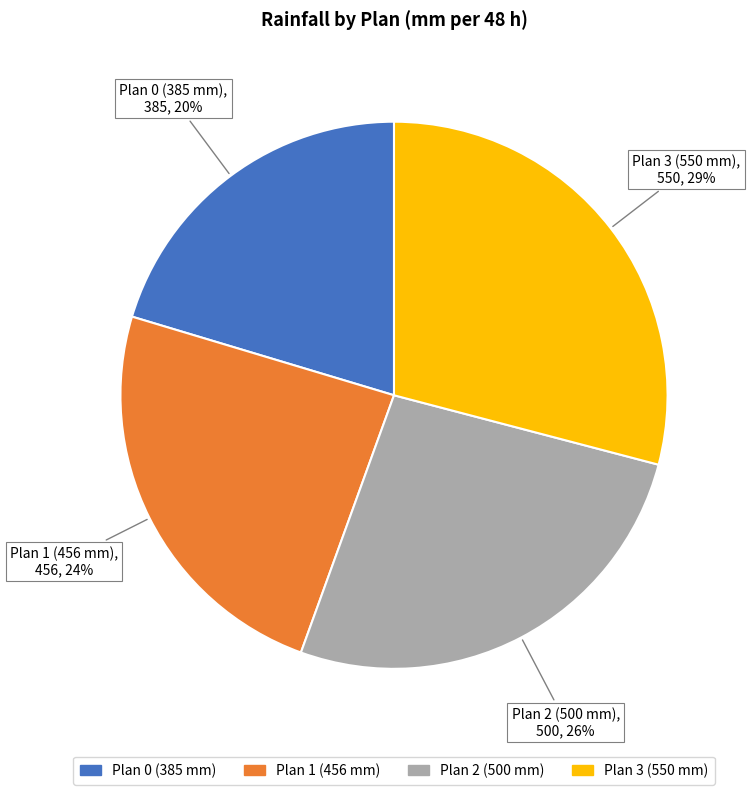

To the nearest percent, what is the difference between the largest and smallest slice percentages?

9%